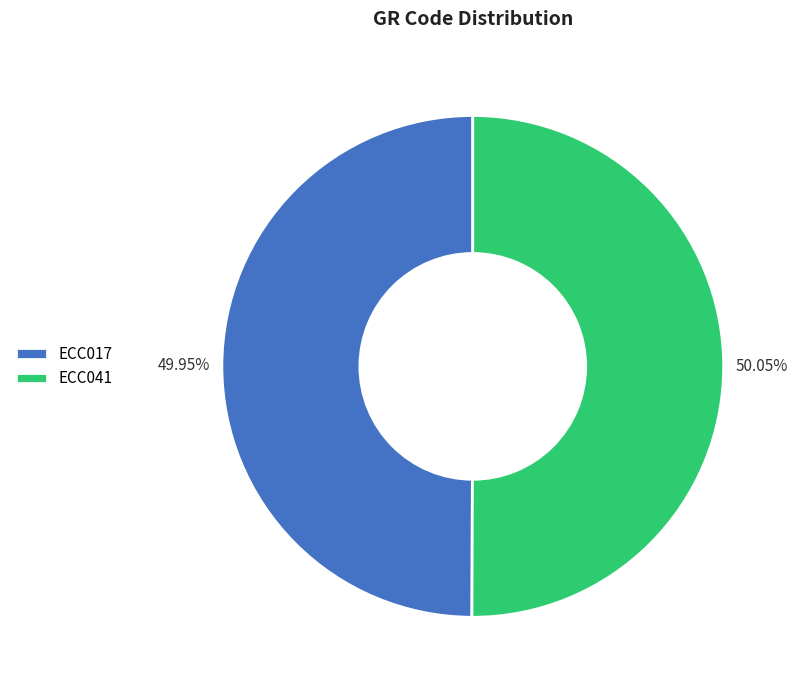

How many segments does this pie chart have?

2